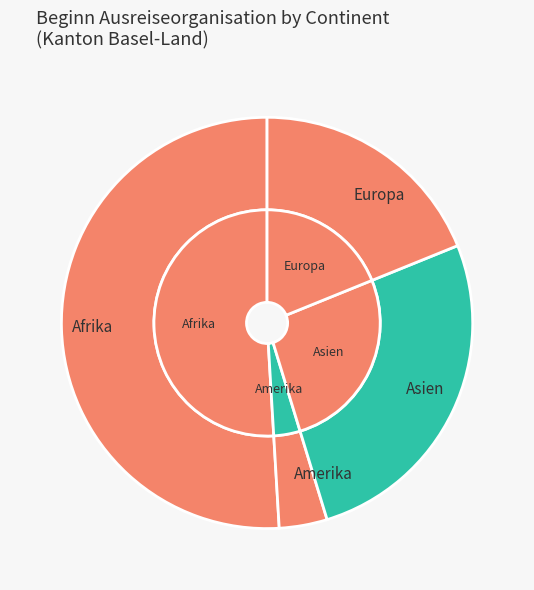

Does Afrika account for over 50% of the chart?

No